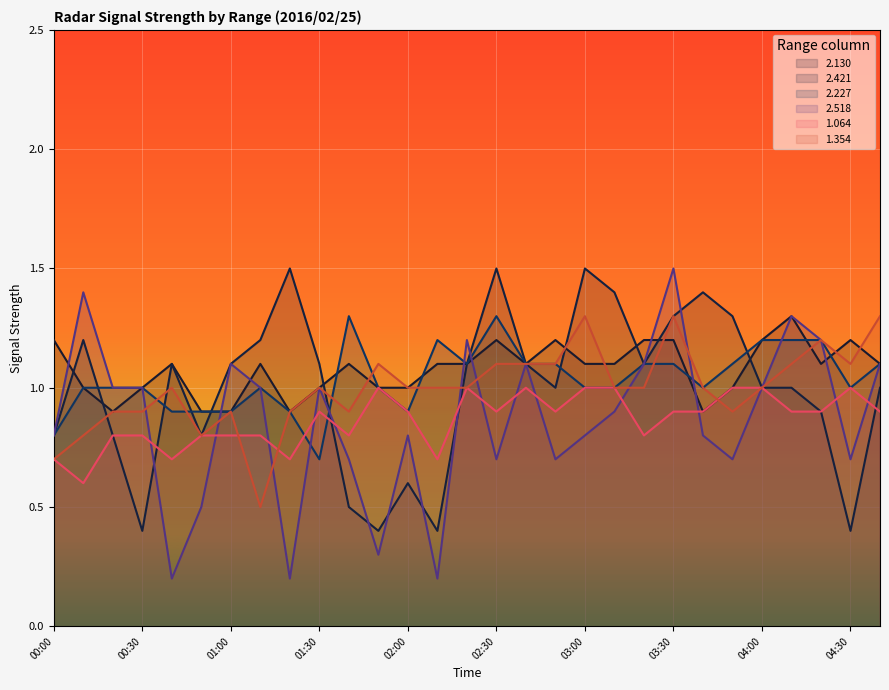

What is the total value across all series at 04:10?

6.8